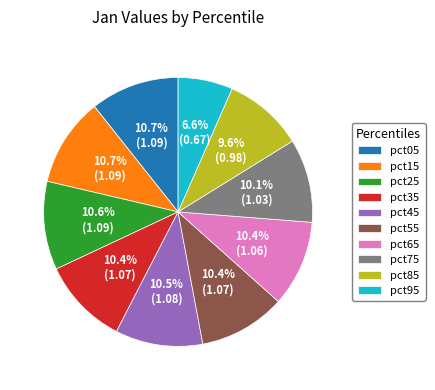

What is the smallest slice in the pie chart?

pct95